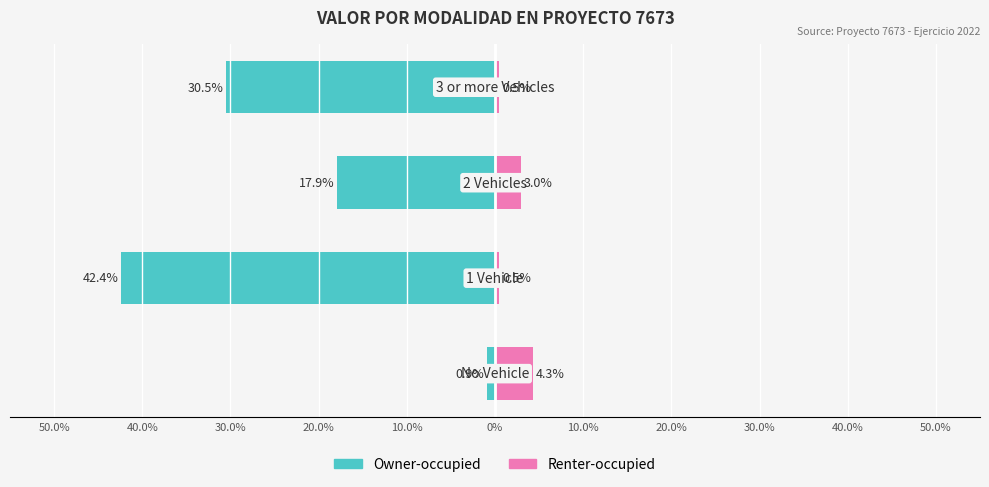

What is the average value of the Owner-occupied series?

-22.9